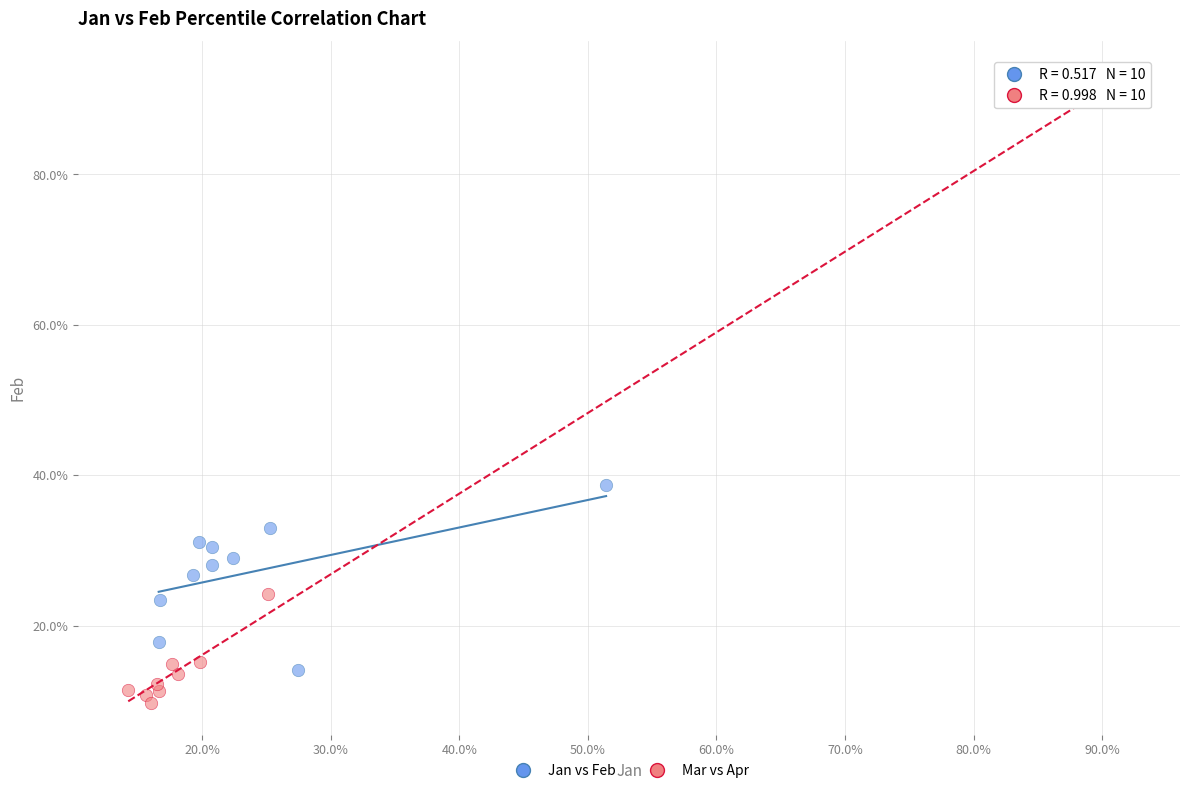

Which series has the largest Y range (max minus min)?

Mar vs Apr